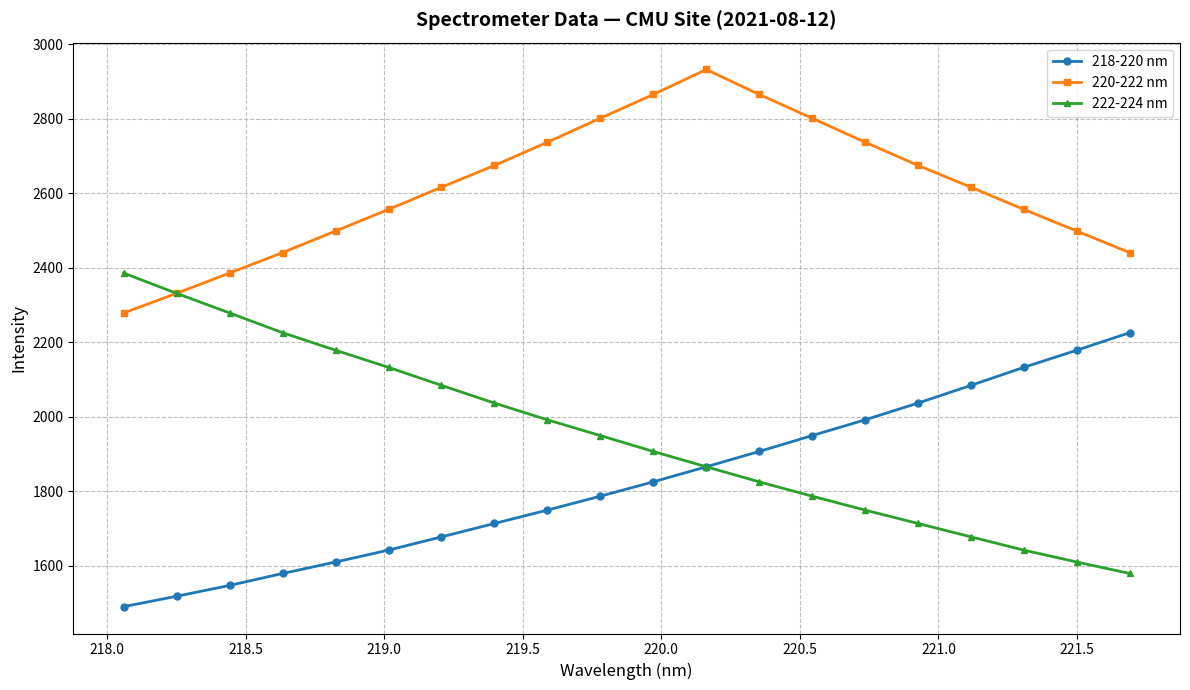

How many lines are shown in the chart?

3